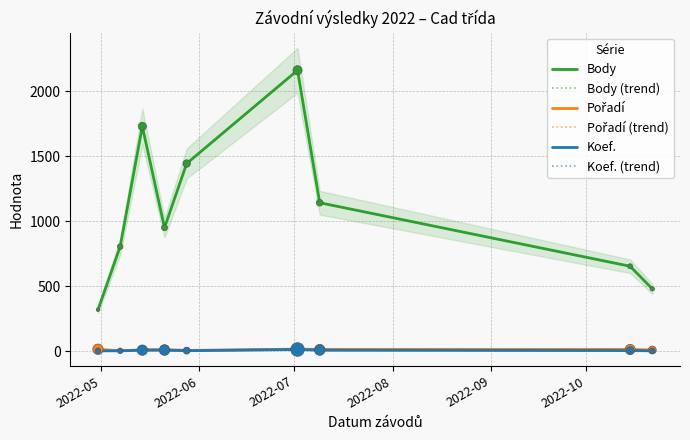

What are all the series names shown in the legend?

Body, Body (trend), Pořadí, Pořadí (trend), Koef., Koef. (trend)